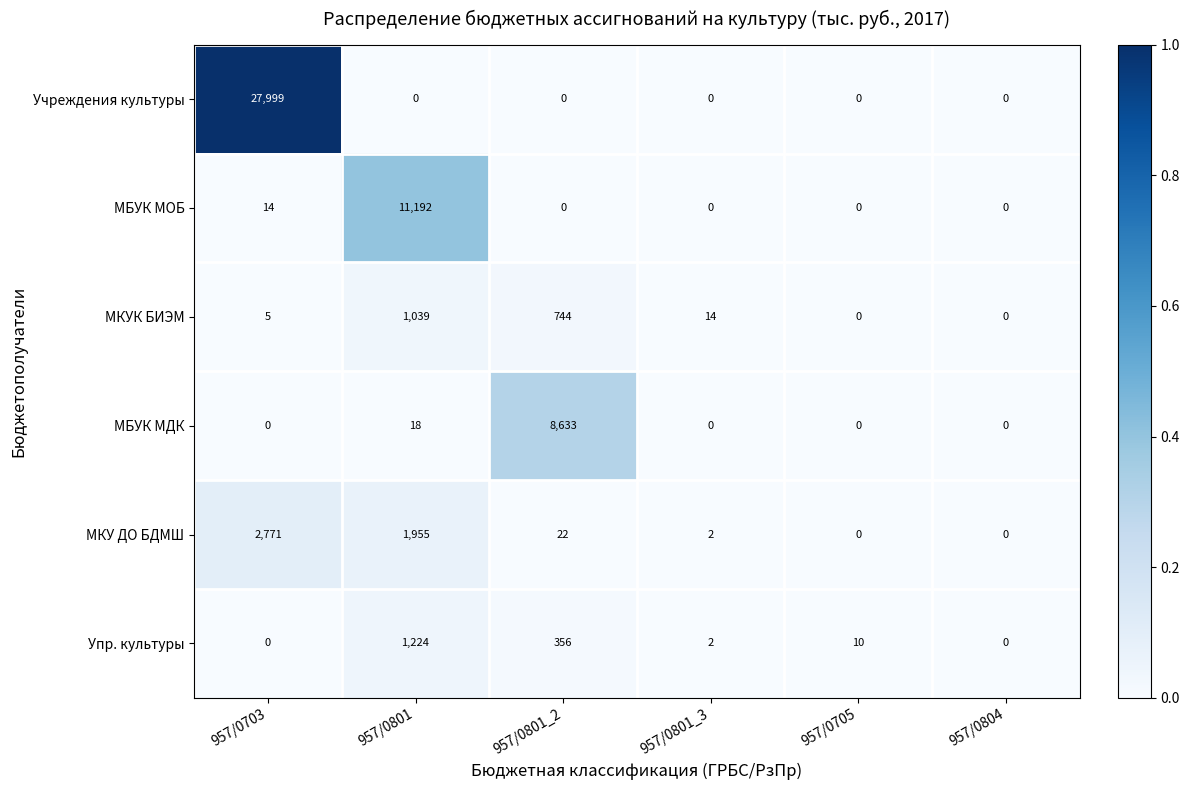

Which category has the highest value in the МКУК БИЭМ series?

957/0801